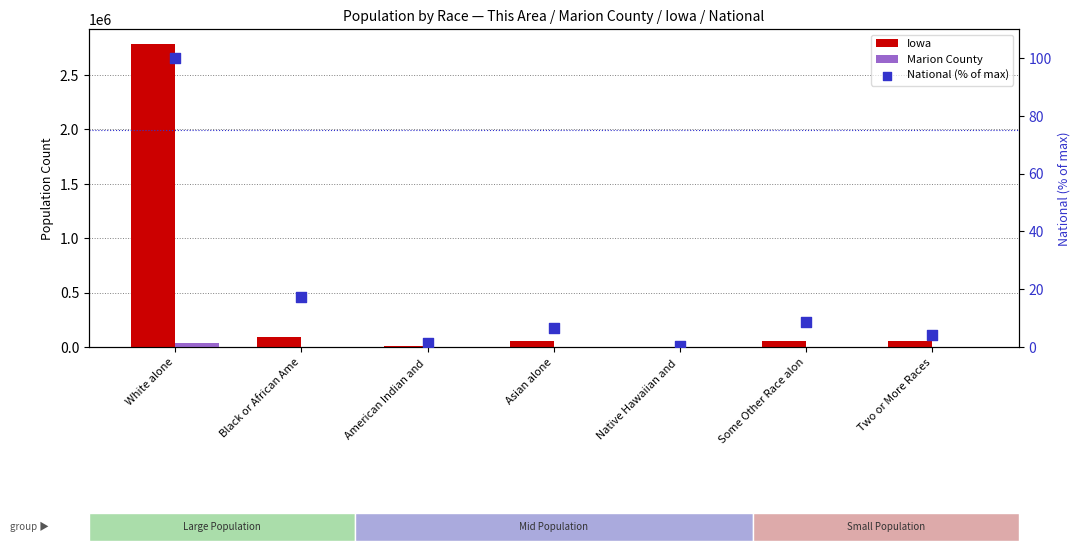

What is the total value across all series at American Indian and ?

11145.3